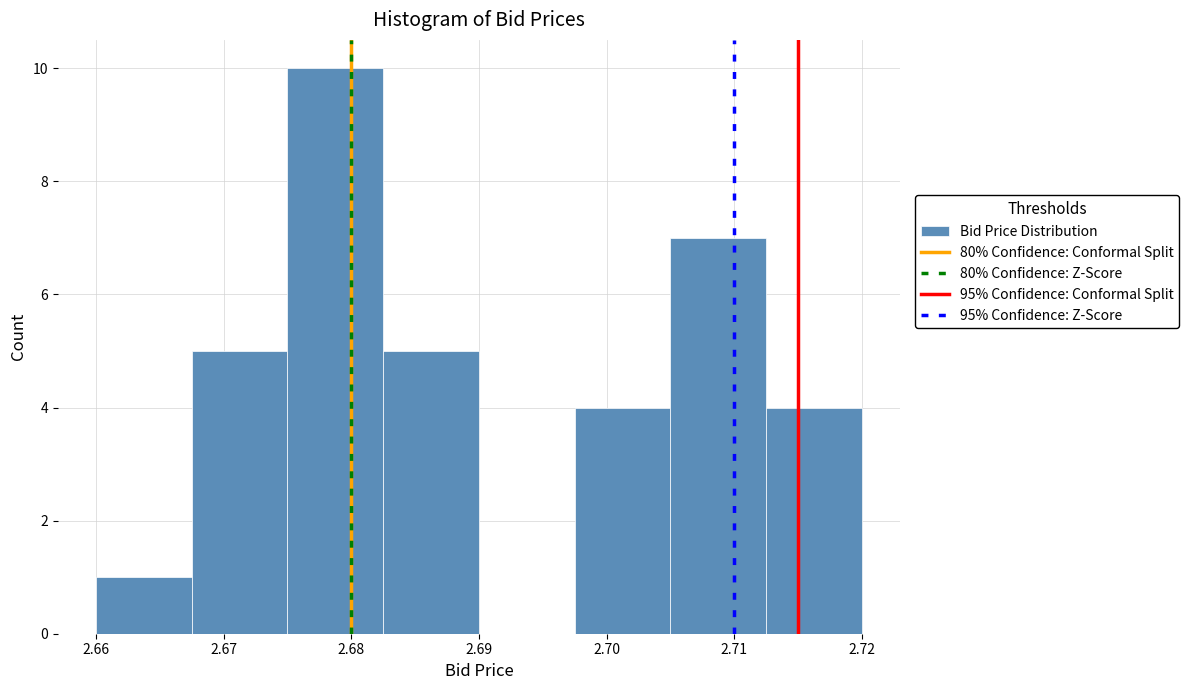

Reading left to right, list every bar in this chart as the range it spans on the x-axis followed by its height. Neither the bar edges nor the heights are printed on the chart, so give them approximately, as read against the axes.

2.660 to 2.668: 1
2.668 to 2.675: 5
2.675 to 2.683: 10
2.683 to 2.690: 5
2.690 to 2.698: 0
2.698 to 2.705: 4
2.705 to 2.713: 7
2.713 to 2.720: 4